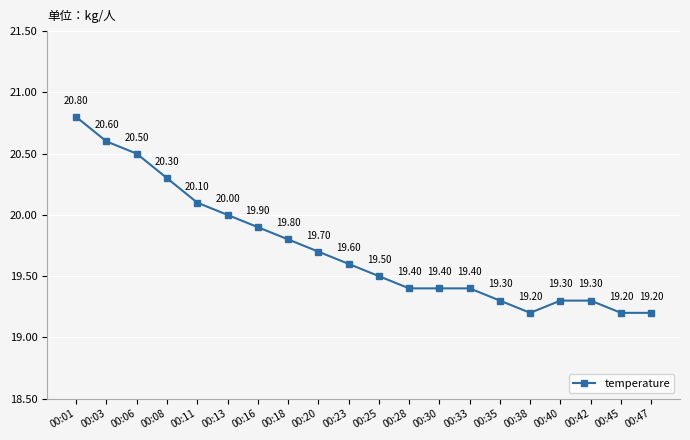

True or false: there are more than 2 points higher than both neighbors.

False